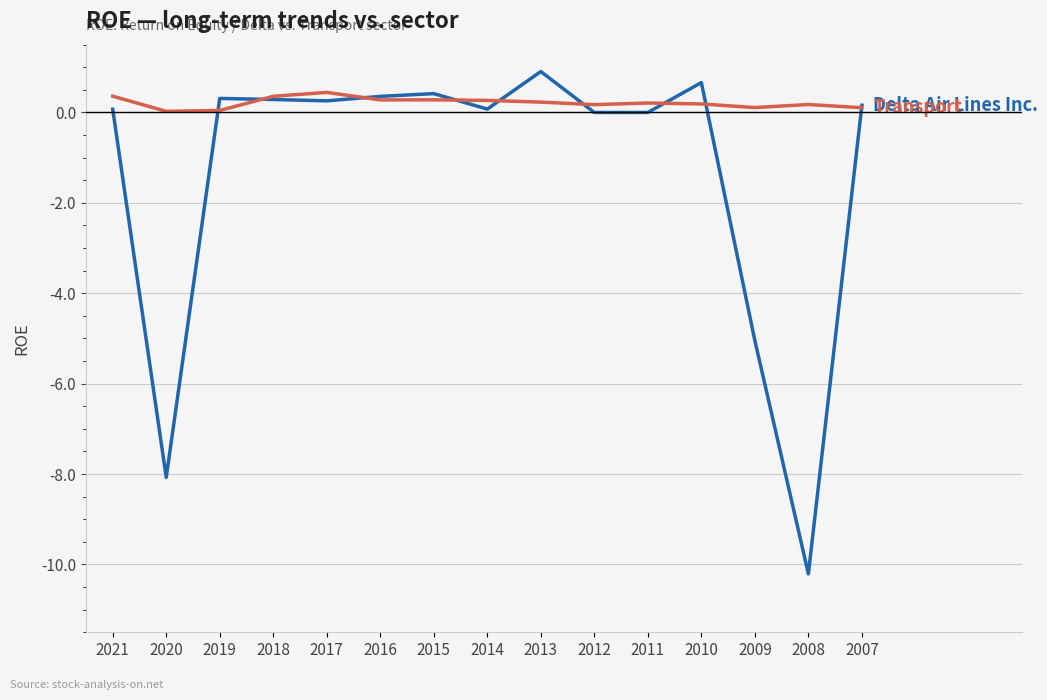

At which category is the sum across all series the highest?

2013